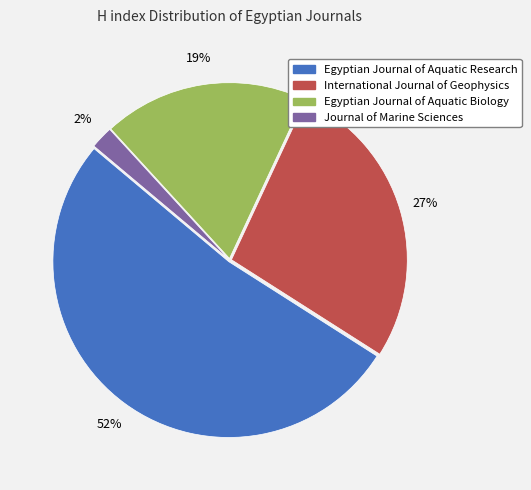

Count the number of slices in the pie.

4